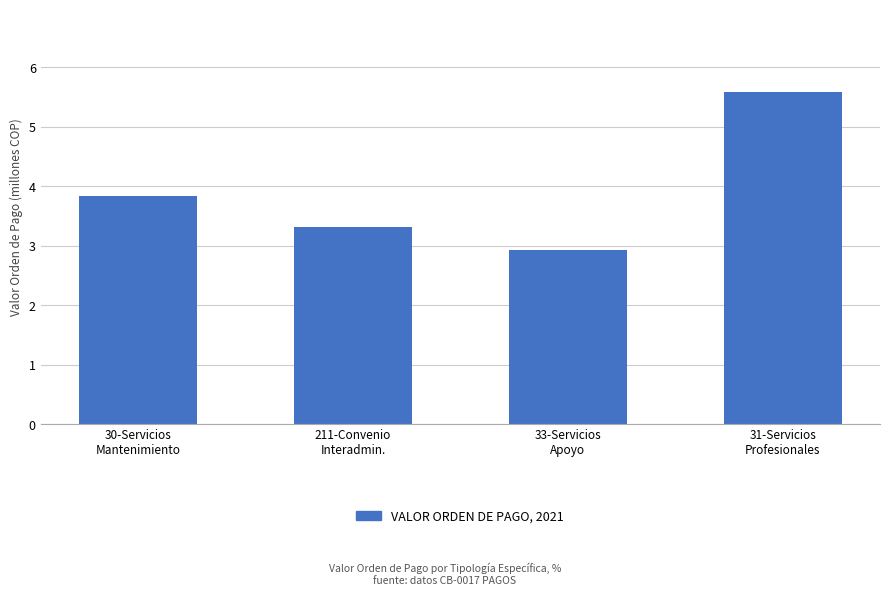

The chart shows a value of 3.3 at 211-Convenio
Interadmin.. True or false?

True